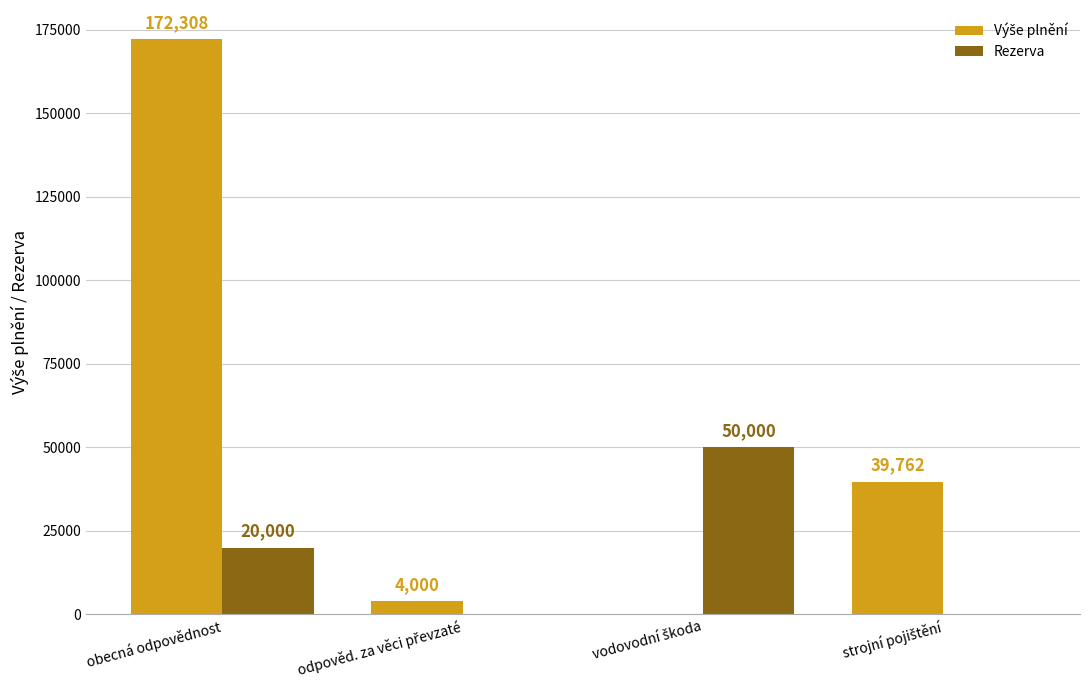

What is the maximum value shown in the chart?

172308